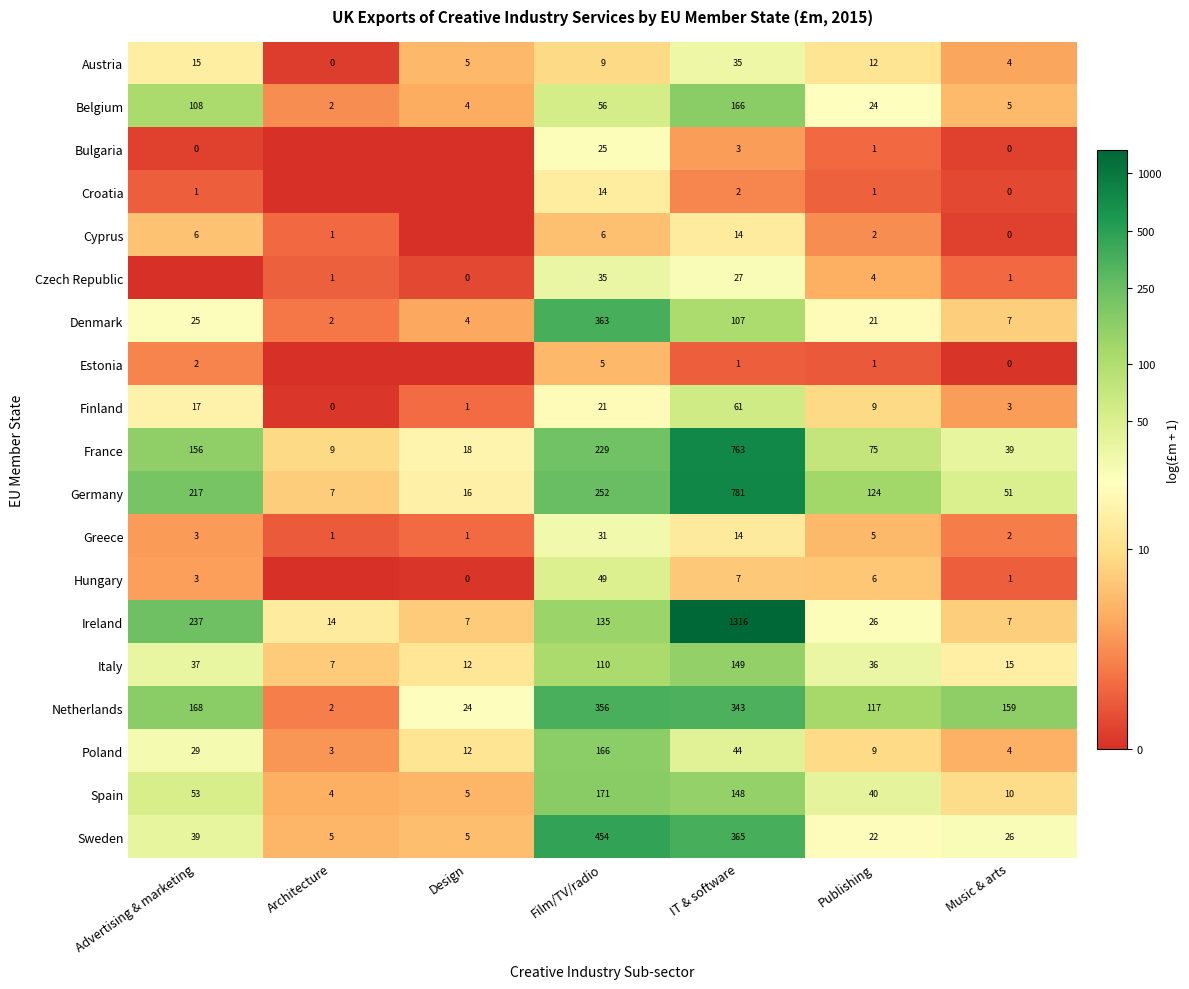

List the labels in order of France value, smallest first.

Architecture, Design, Music & arts, Publishing, Advertising & marketing, Film/TV/radio, IT & software